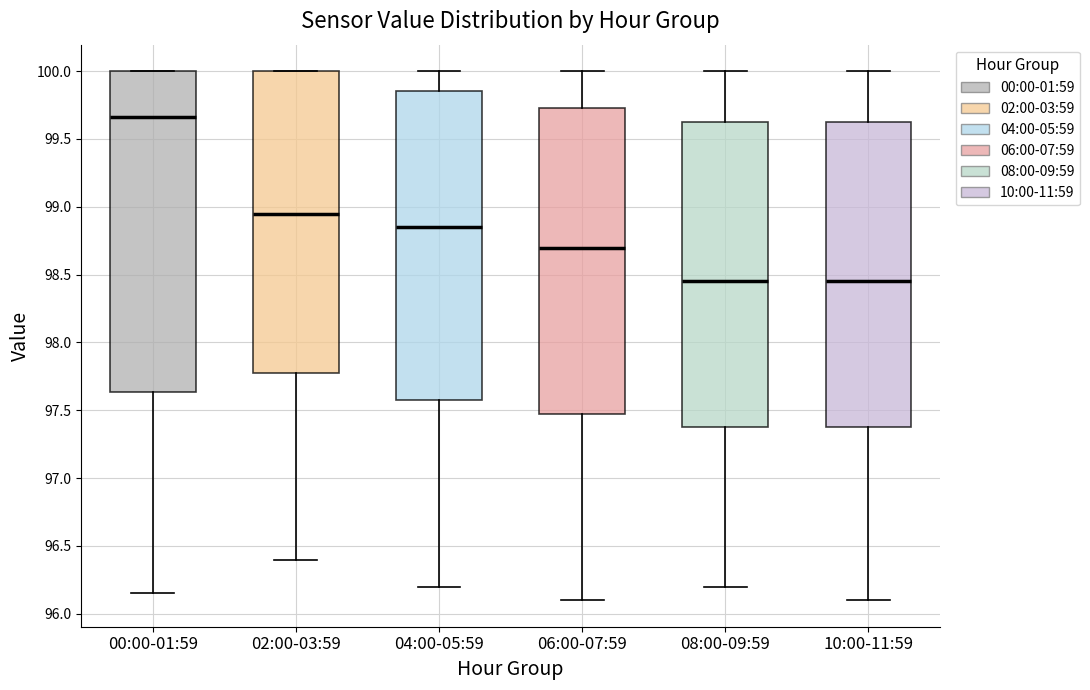

Reading left to right, read every box against the y-axis: the position of its median line, the range the box covers, and the ends of its whiskers. The values are not printed on the chart, so give them approximately, as read against the axis.

00:00-01:59: median 99.65, box 97.65 to 100.00, whiskers 96.15 to 100.00
02:00-03:59: median 98.95, box 97.80 to 100.00, whiskers 96.40 to 100.00
04:00-05:59: median 98.85, box 97.60 to 99.85, whiskers 96.20 to 100.00
06:00-07:59: median 98.70, box 97.50 to 99.75, whiskers 96.10 to 100.00
08:00-09:59: median 98.45, box 97.40 to 99.65, whiskers 96.20 to 100.00
10:00-11:59: median 98.45, box 97.40 to 99.65, whiskers 96.10 to 100.00